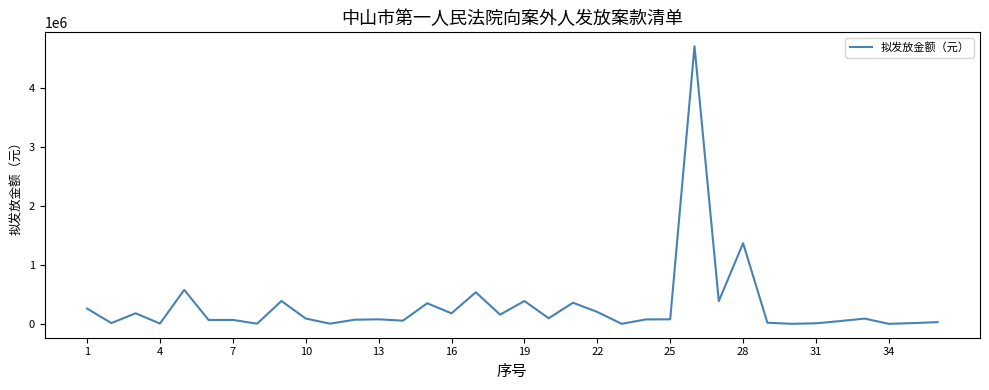

What is the difference between the maximum and minimum values?

4709820.1